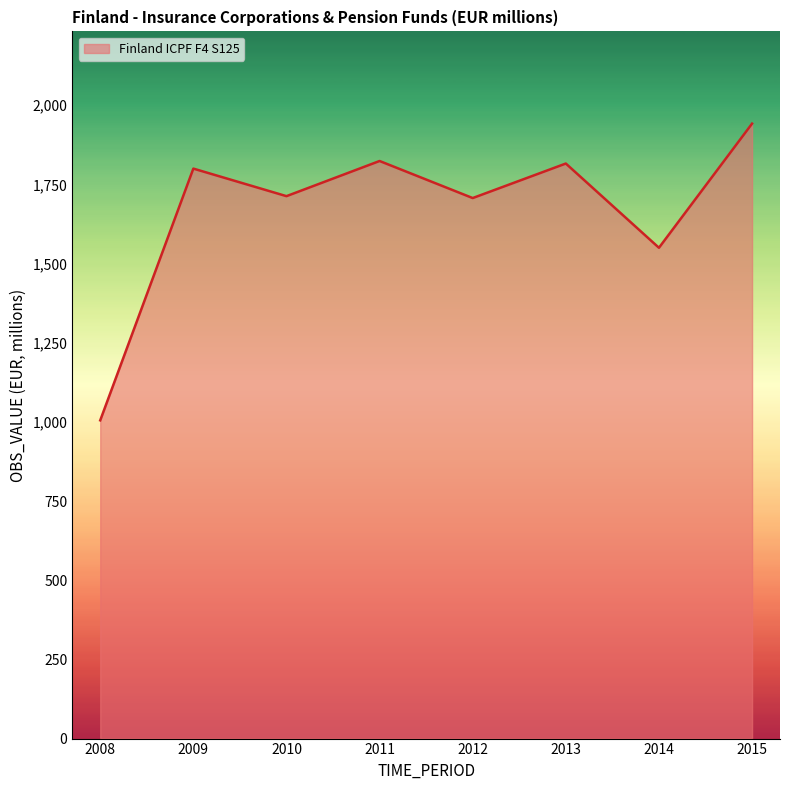

What is the difference between the values at 2013 and 2014?

266